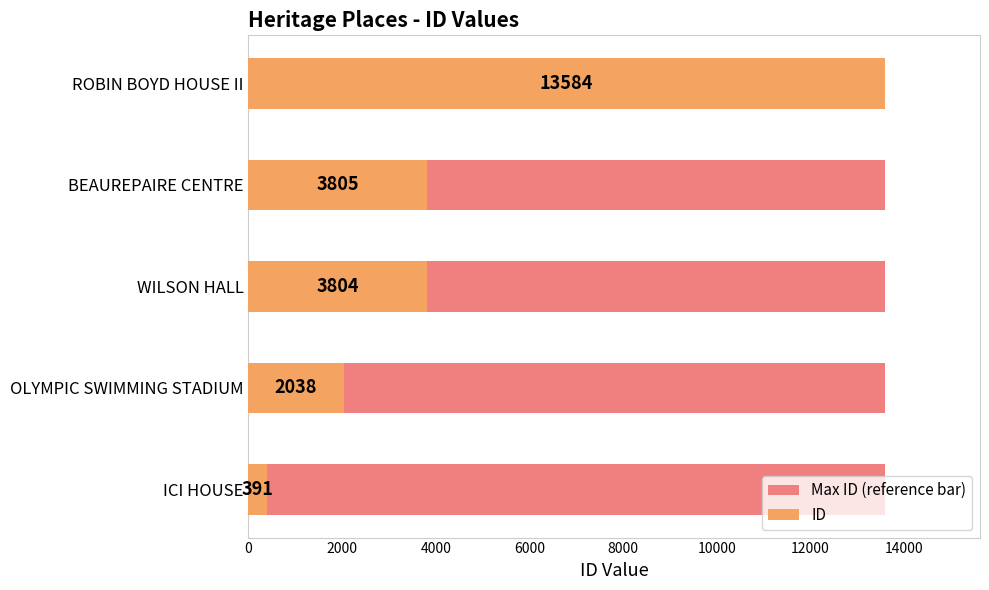

How many bars are there in total?

10